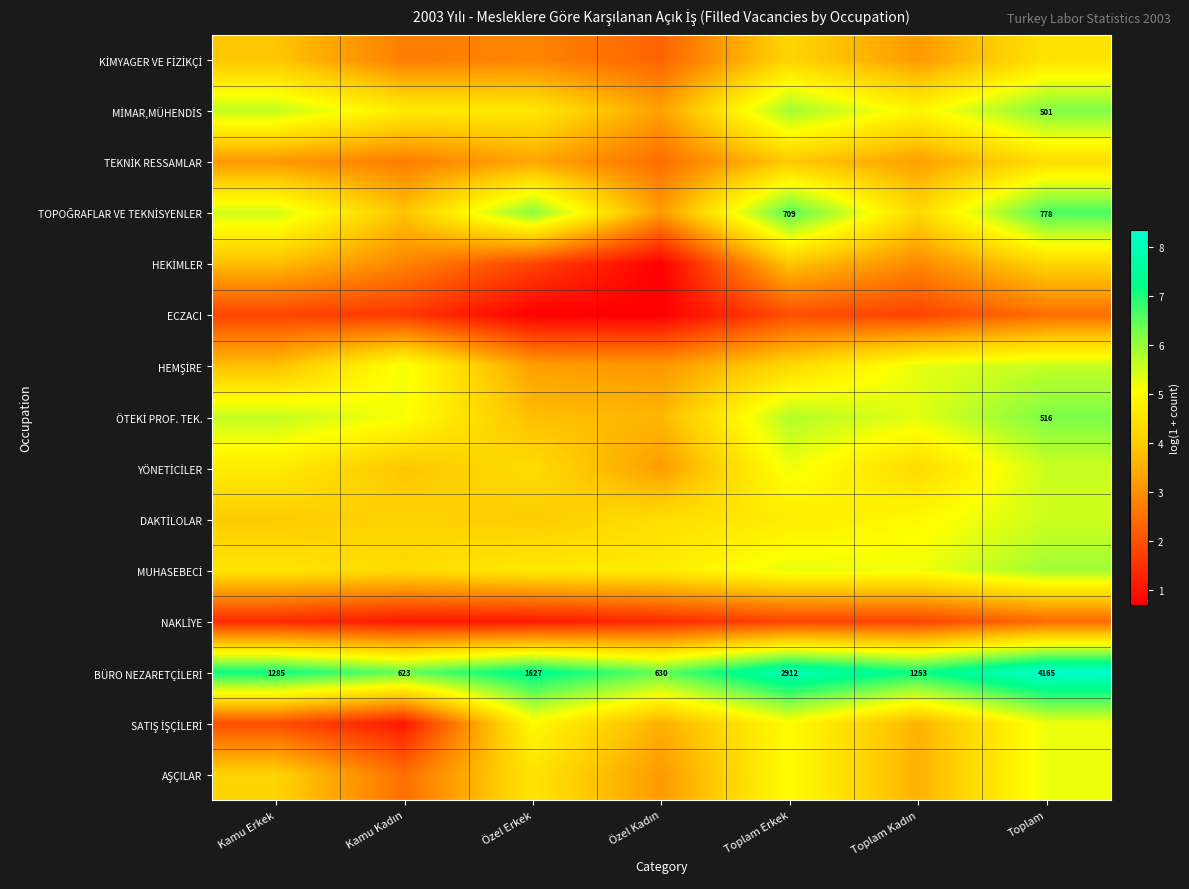

Rank the series at Toplam Kadın from highest to lowest value.

BÜRO NEZARETÇİLERİ, ÖTEKİ PROF. TEK., HEMŞİRE, MUHASEBECİ, DAKTİLOLAR, MİMAR,MÜHENDİS, YÖNETİCİLER, TOPOĞRAFLAR VE TEKNİSYENLER, SATIŞ İŞÇİLERİ, AŞÇILAR, TEKNİK RESSAMLAR, KİMYAGER VE FİZİKÇİ, HEKİMLER, ECZACI, NAKLİYE